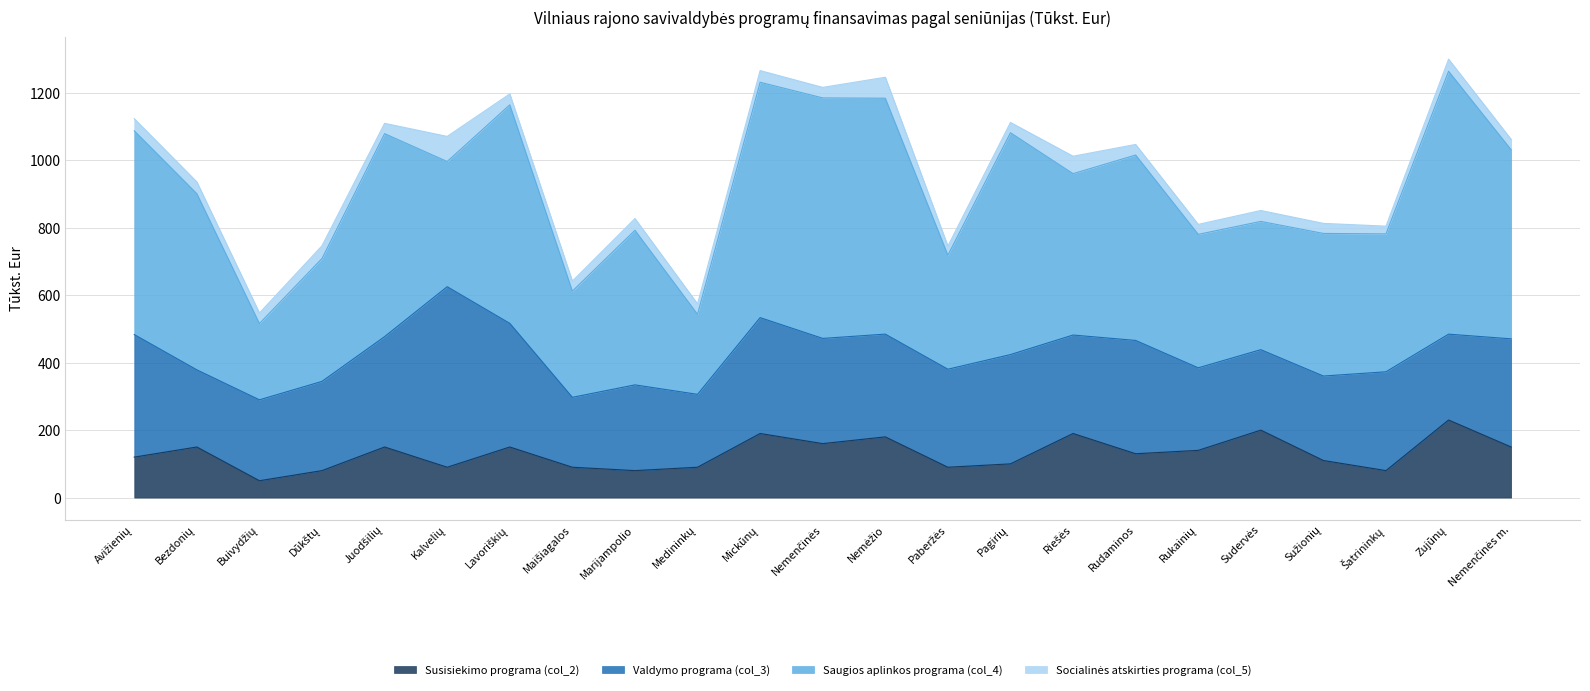

What is the value of the Socialinės atskirties programa (col_5) point at the 9th from the left?

34.9